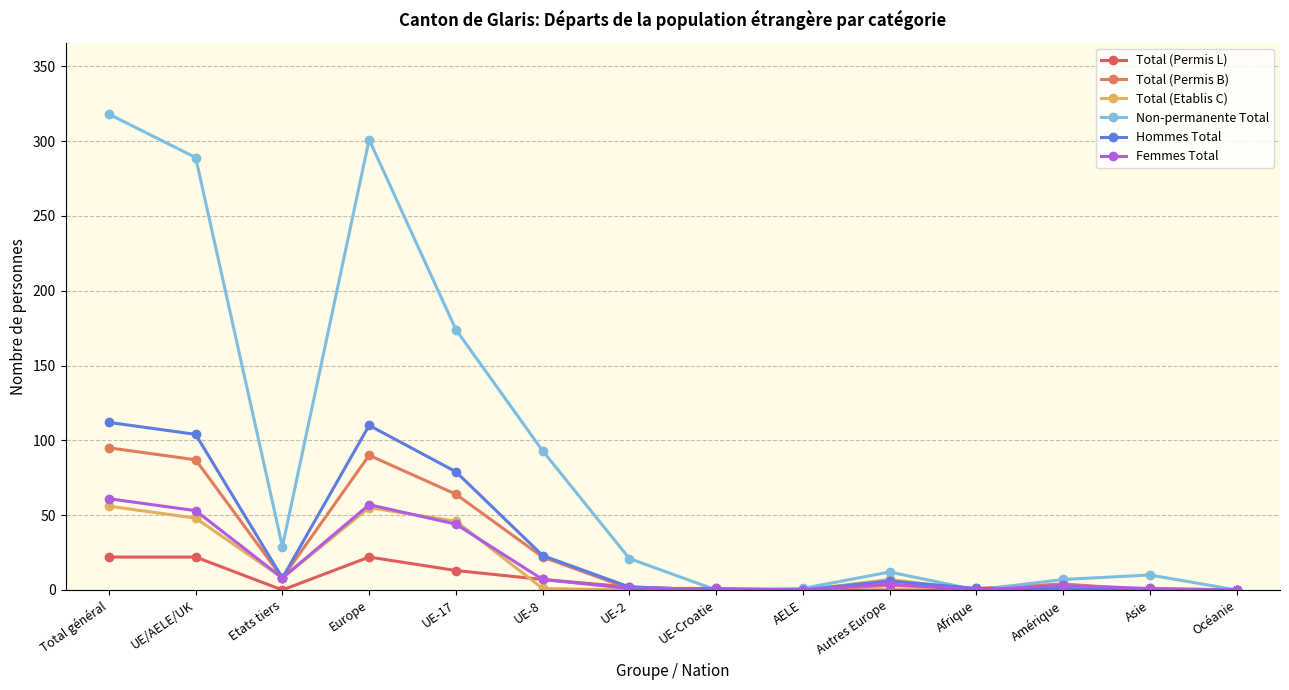

What is the label of the 12th point from the right?

Etats tiers